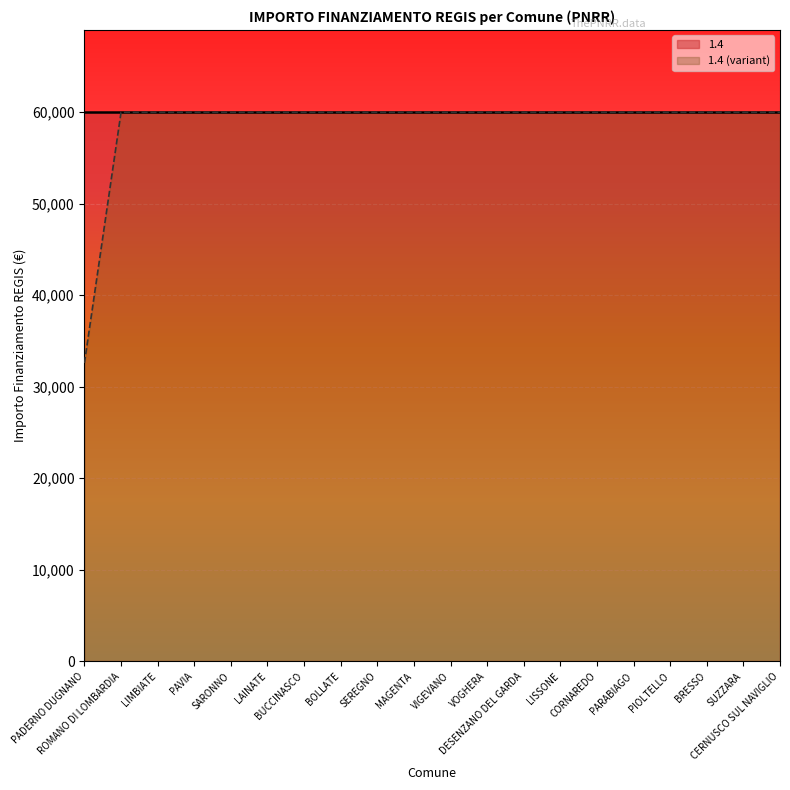

Rank the categories by value from highest to lowest.

ROMANO DI LOMBARDIA, LIMBIATE, PAVIA, SARONNO, LAINATE, BUCCINASCO, BOLLATE, SEREGNO, MAGENTA, VIGEVANO, VOGHERA, DESENZANO DEL GARDA, LISSONE, CORNAREDO, PARABIAGO, PIOLTELLO, BRESSO, SUZZARA, CERNUSCO SUL NAVIGLIO, PADERNO DUGNANO